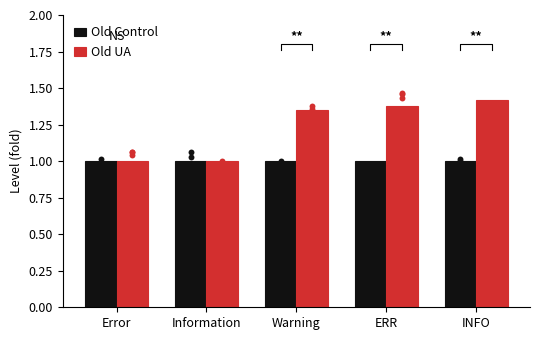

At how many categories does at least one series exceed 1?

3